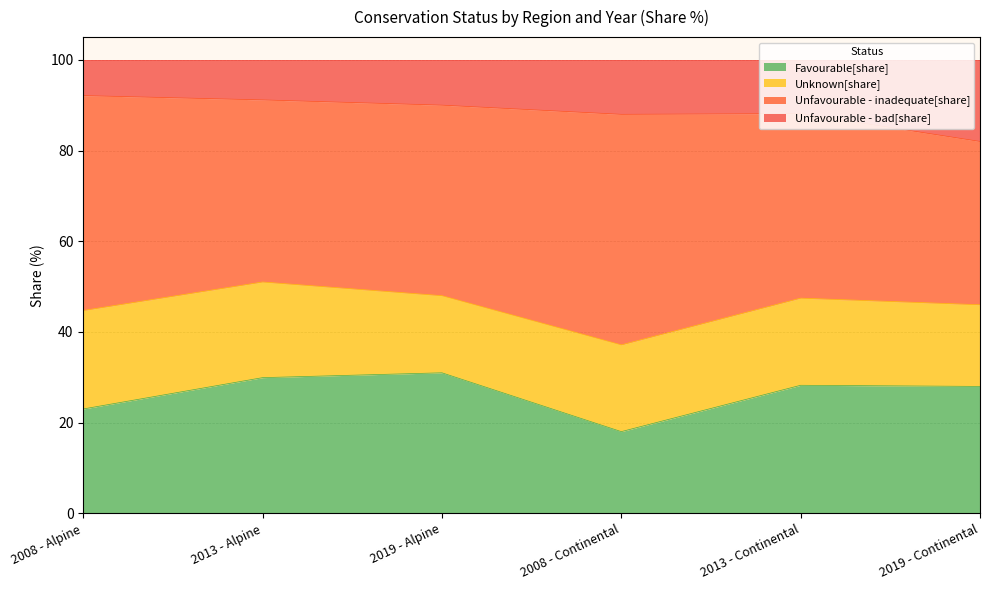

What is the total value across all series at 2008 - Continental?

100.0